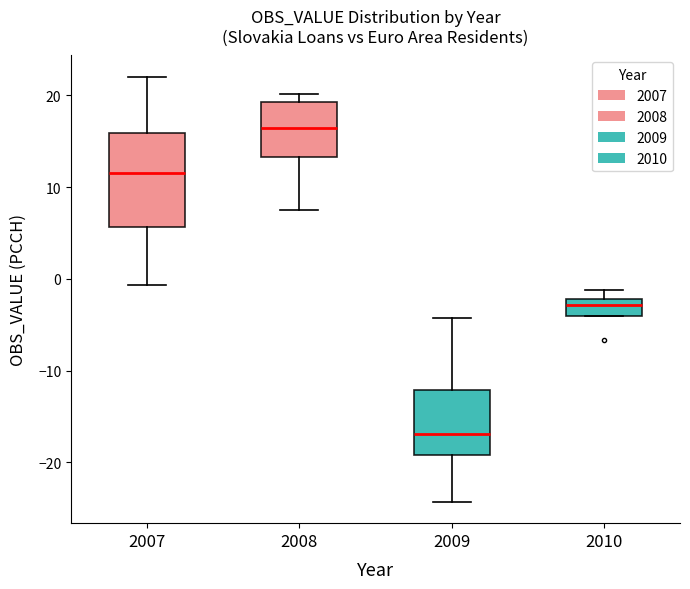

Reading left to right, transcribe this box plot: for each box, give where its median line is, the range the box spans, and where its two whiskers end, as read against the y-axis. The values are not printed on the chart, so give them approximately, as read against the axis.

2007: median 12, box 6 to 16, whiskers -1 to 22
2008: median 16, box 13 to 19, whiskers 8 to 20
2009: median -17, box -19 to -12, whiskers -24 to -4
2010: median -3, box -4 to -2, whiskers -4 to -1